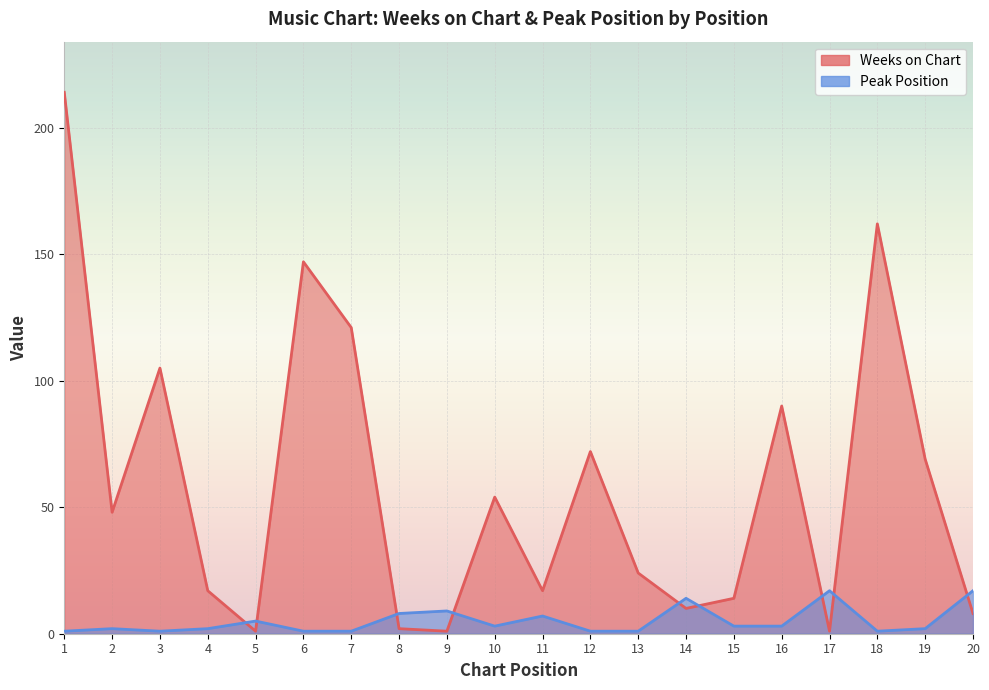

True or false: Weeks on Chart has a value of 69 at 19.

True